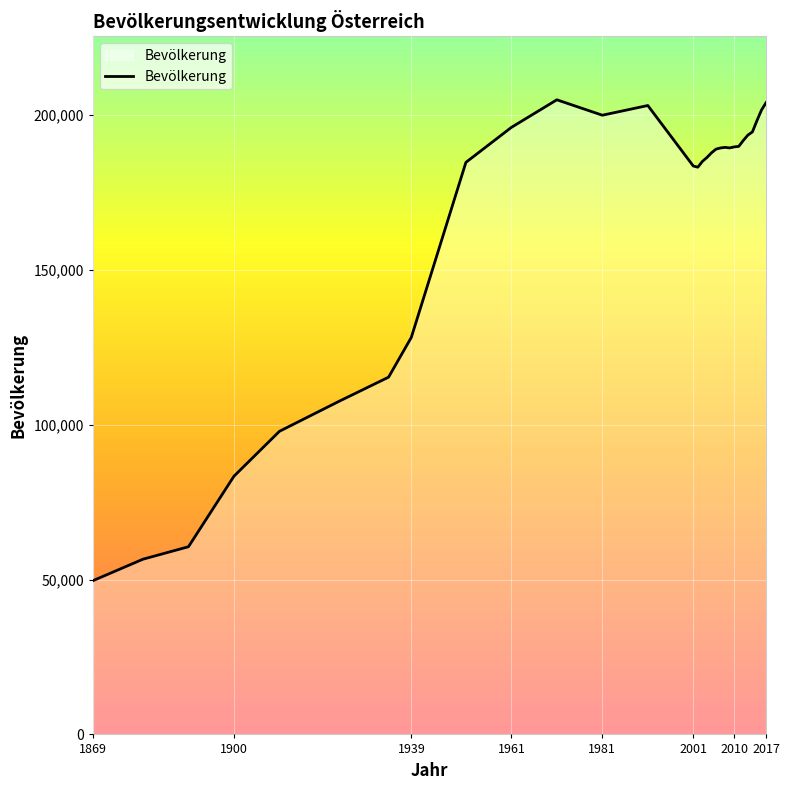

What is the difference between the maximum and minimum values?

155254